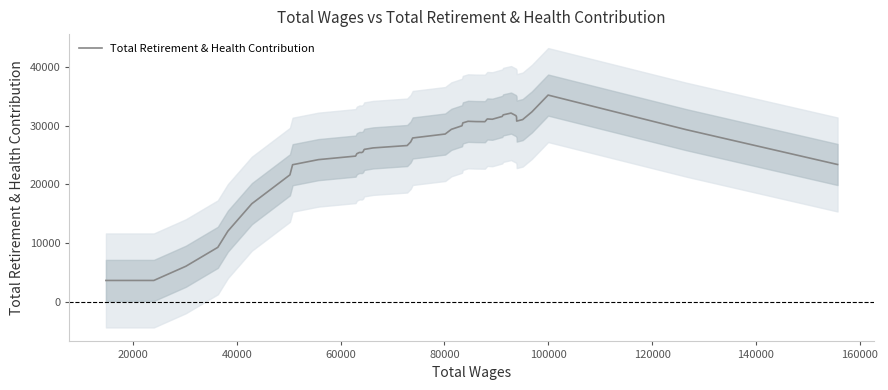

What is the minimum value for Total Retirement & Health Contribution?

3634.6